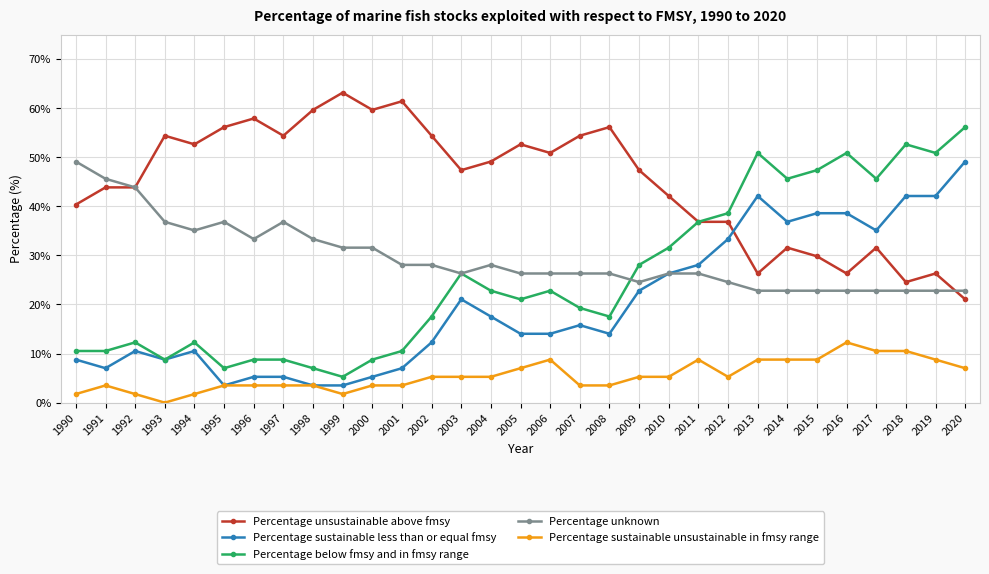

Is it true that Percentage sustainable unsustainable in fmsy range equals 7.0 at 2005?

True